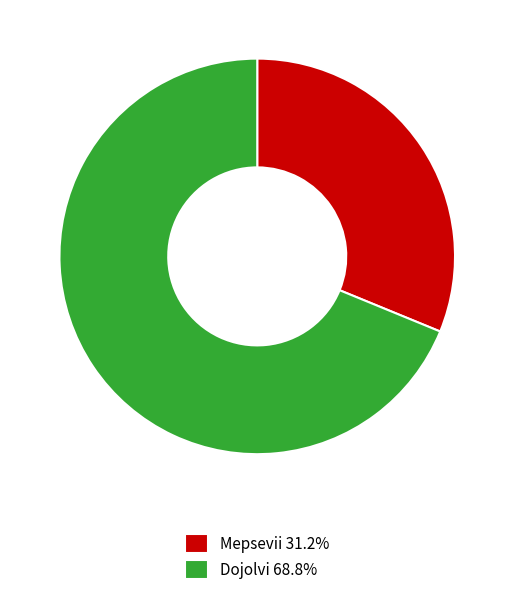

Does any single category account for the majority?

Yes